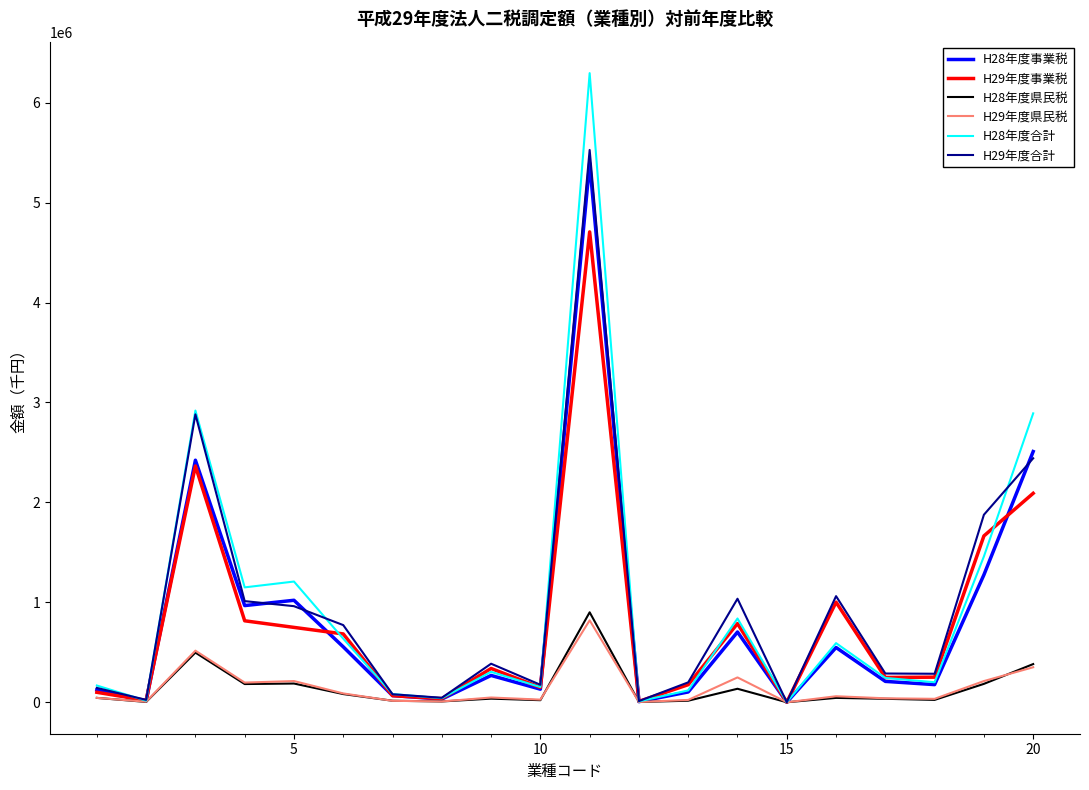

What is the maximum value shown in the chart?

6296214